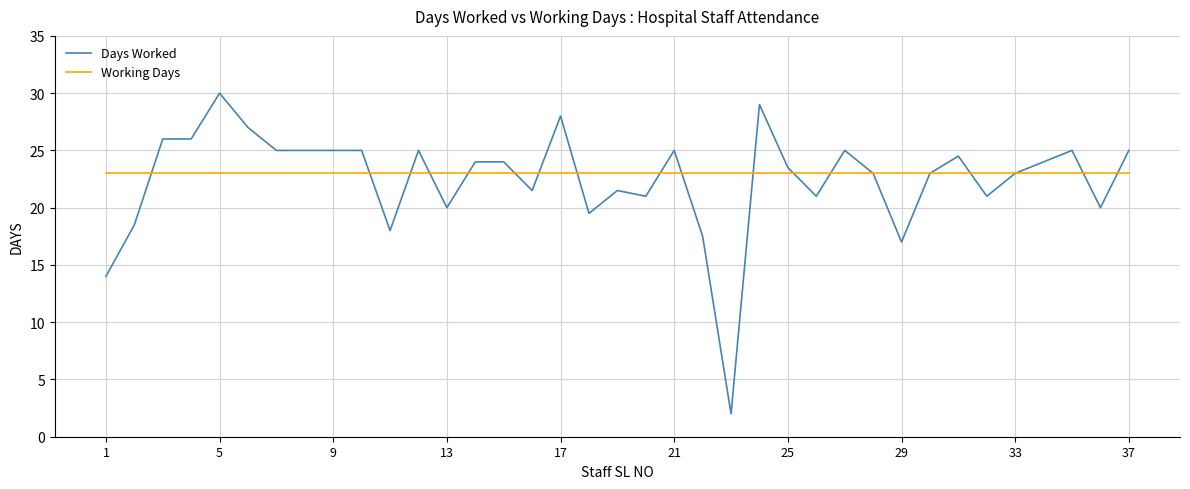

Rank the series by their maximum value, from lowest to highest.

Working Days, Days Worked